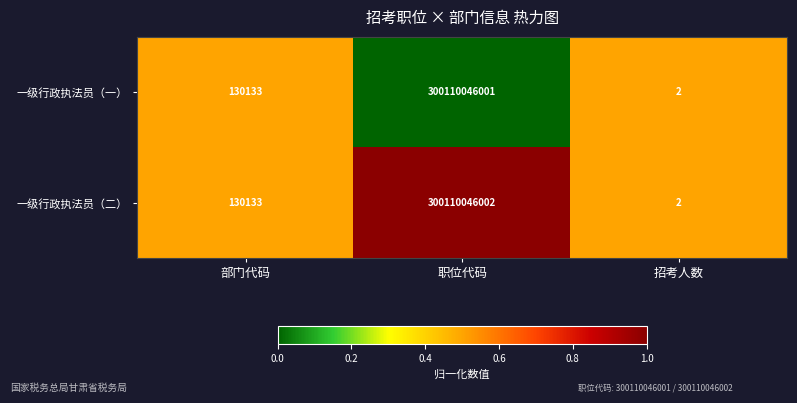

The 一级行政执法员（一） series shows 1 at 招考人数. True or false?

False